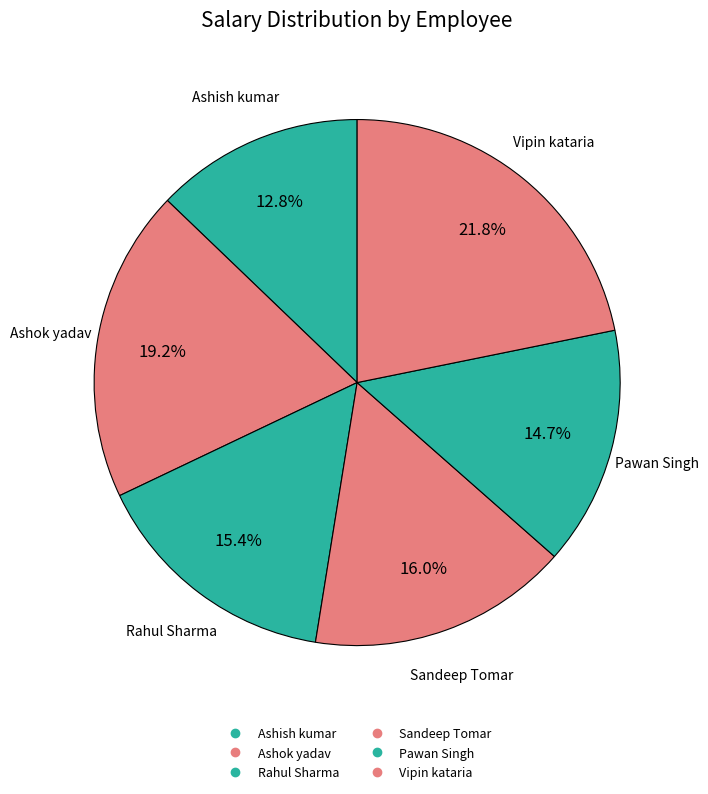

Combined, what portion of the pie is Vipin kataria and Sandeep Tomar?

37.8%